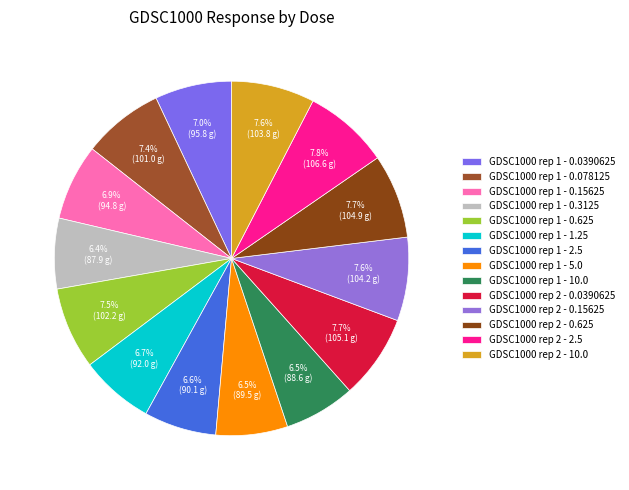

To the nearest percent, what portion does GDSC1000 rep 1 - 5.0 represent?

7%